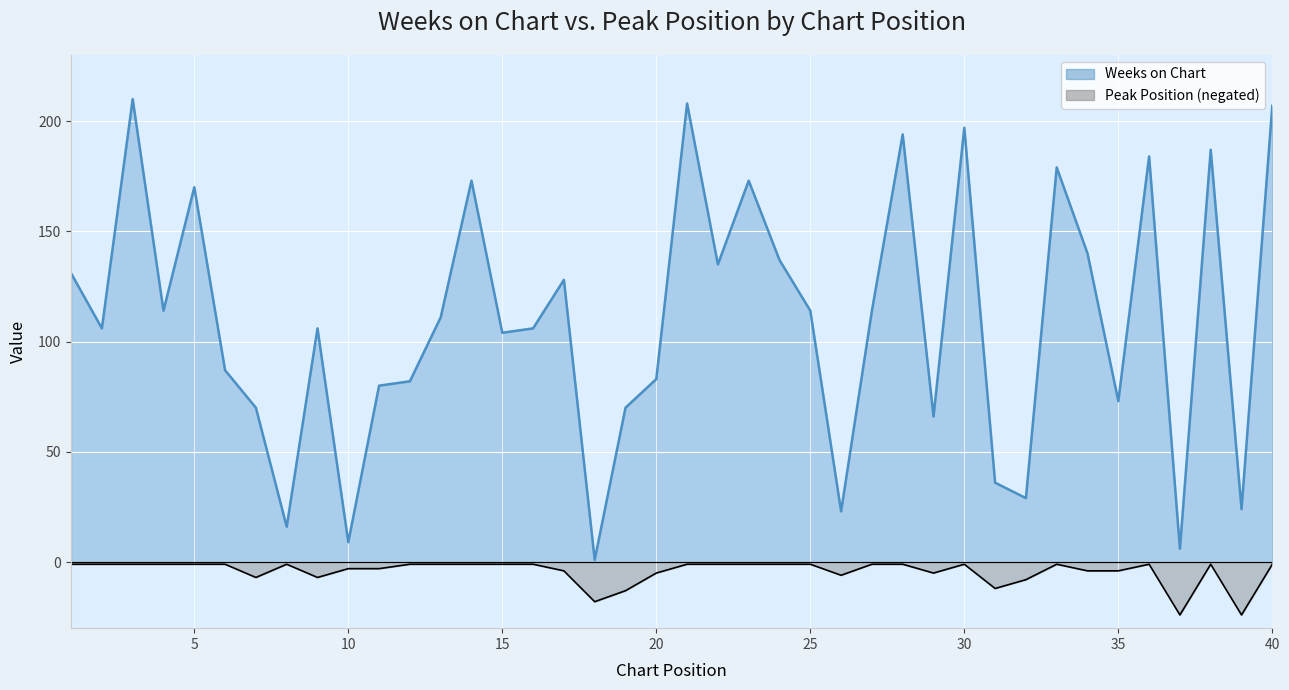

What are all the series names shown in the legend?

Weeks on Chart, Peak Position